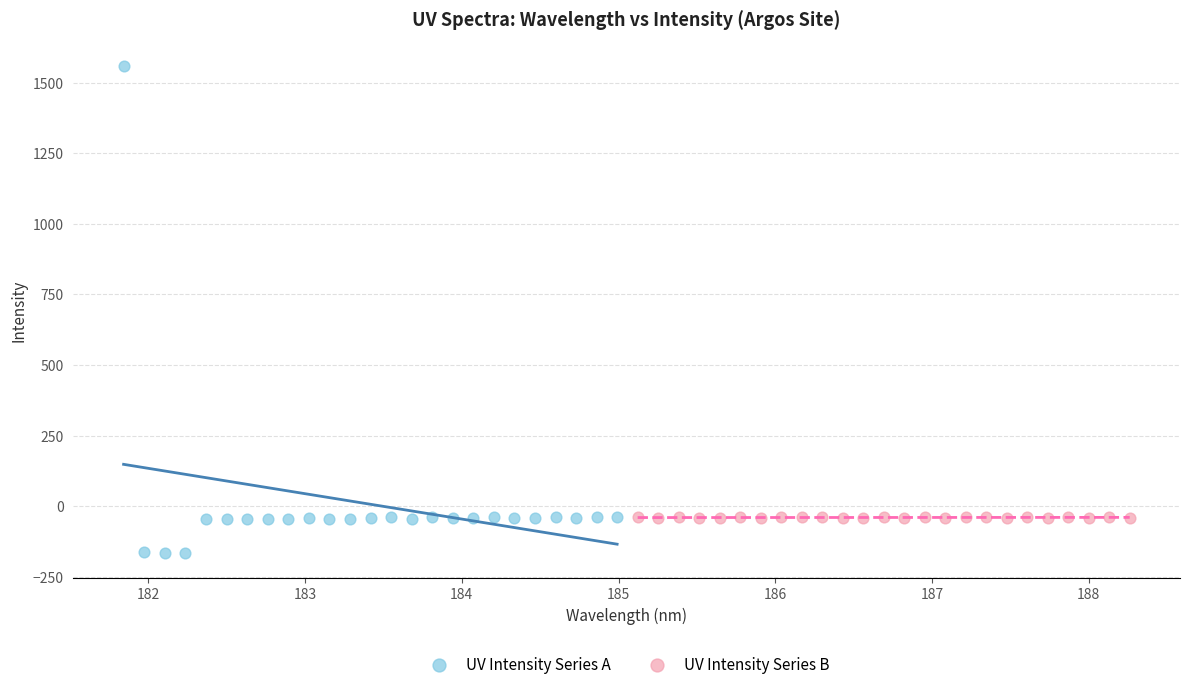

Which series reaches the maximum Y coordinate?

UV Intensity Series A